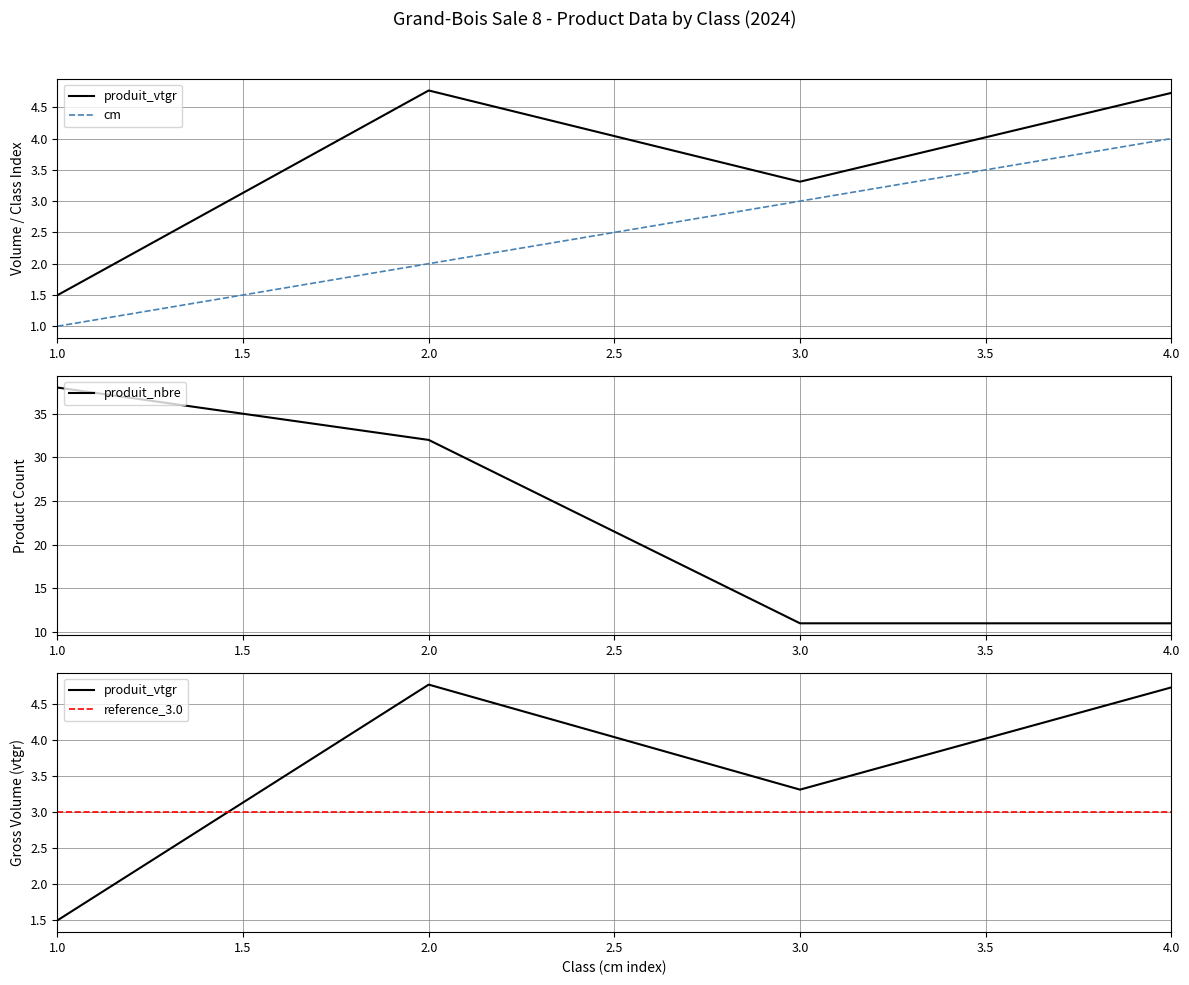

What is the minimum value shown in the chart?

1.0